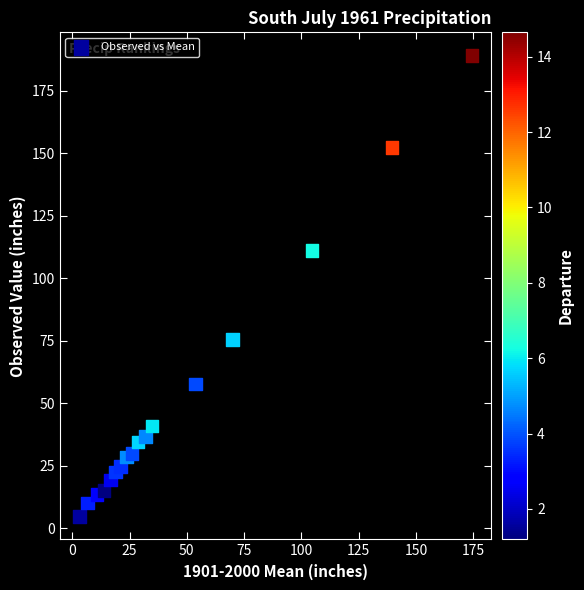

What is the range of Y values (max minus min)?

184.3